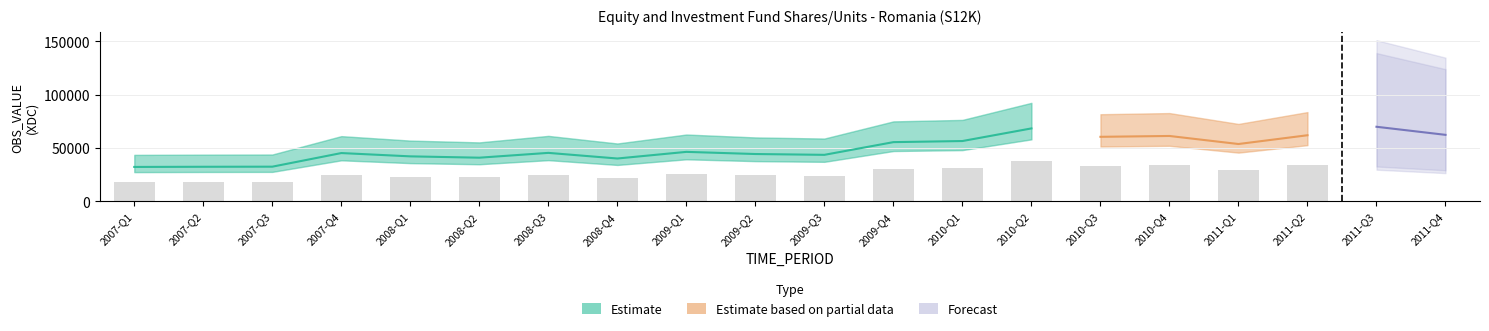

What is the average value?

49797.7